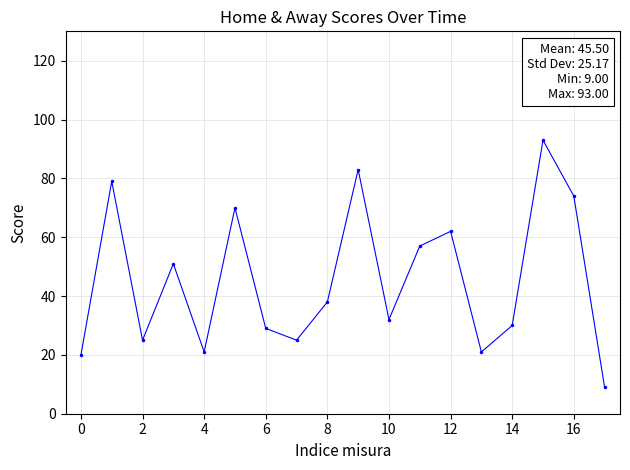

True or false: the data has more than 1 interior local peaks.

True